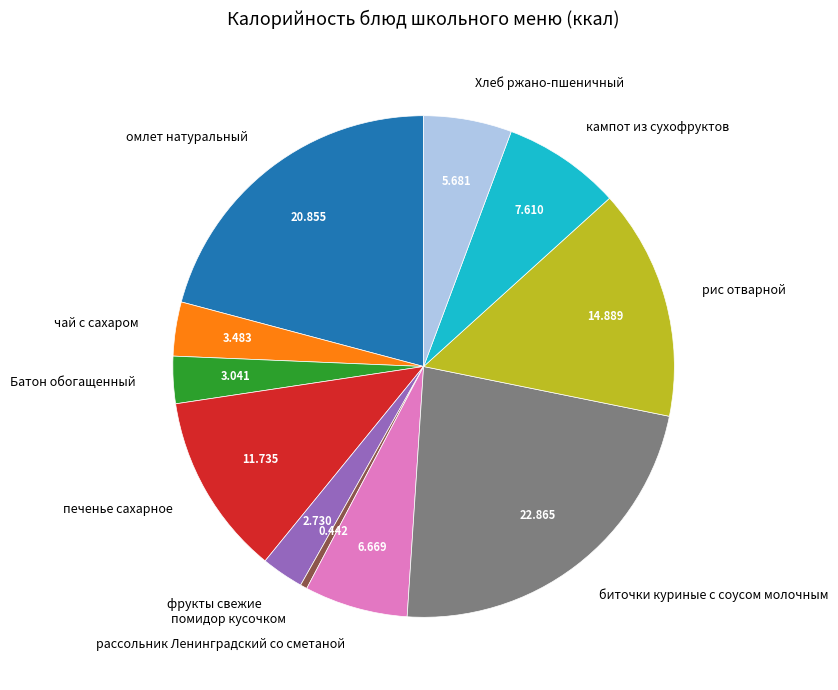

Which has a higher value, рассольник Ленинградский со сметаной or помидор кусочком?

рассольник Ленинградский со сметаной